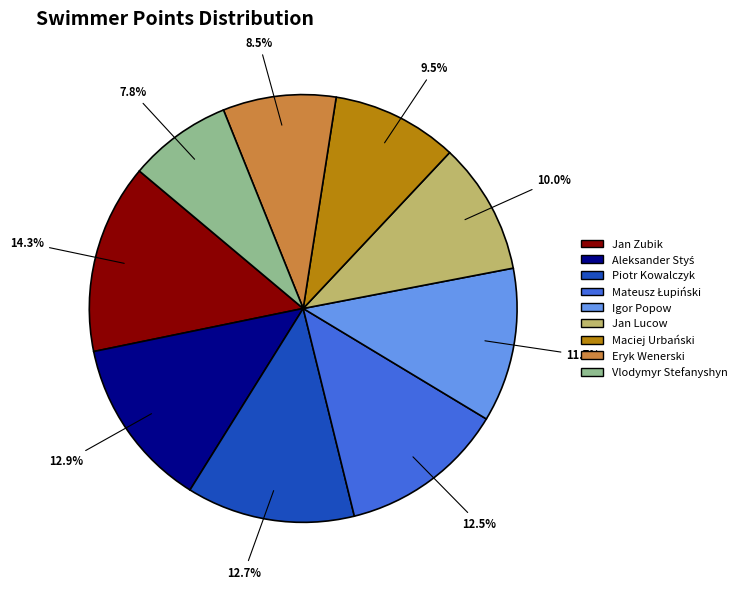

Do Igor Popow and Piotr Kowalczyk together represent more than half of the pie?

No